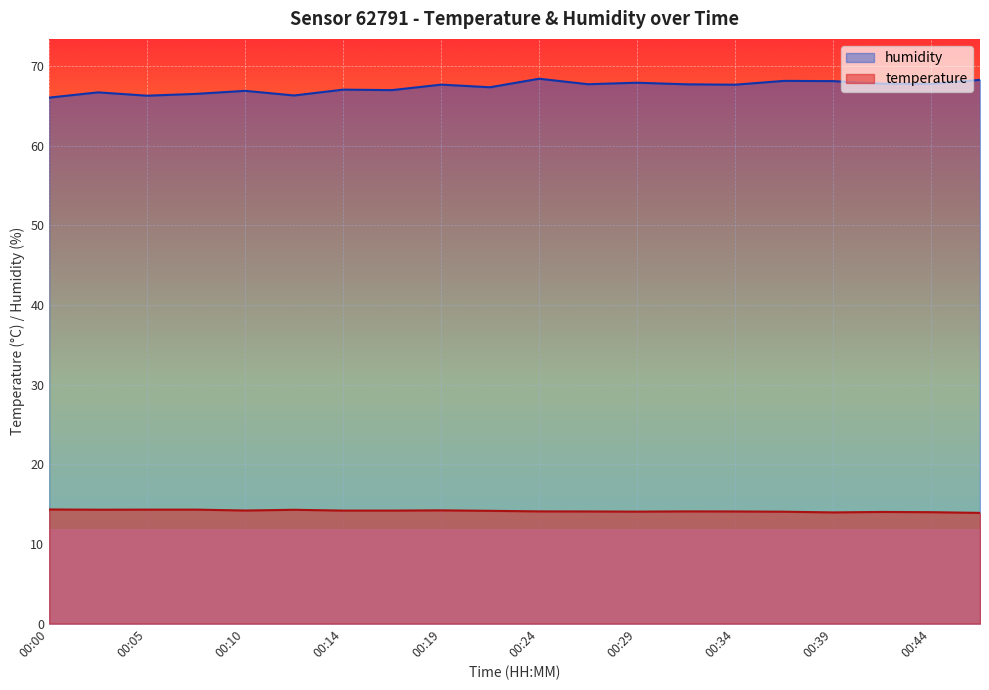

What is the value of the temperature point at the 8th from the left?

14.2